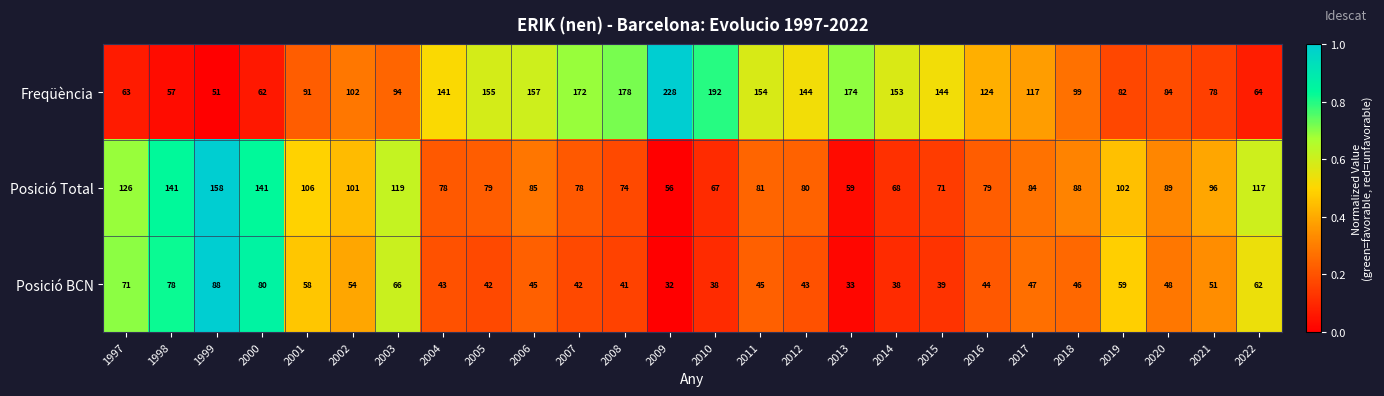

What is the total value across all series at 2005?

276